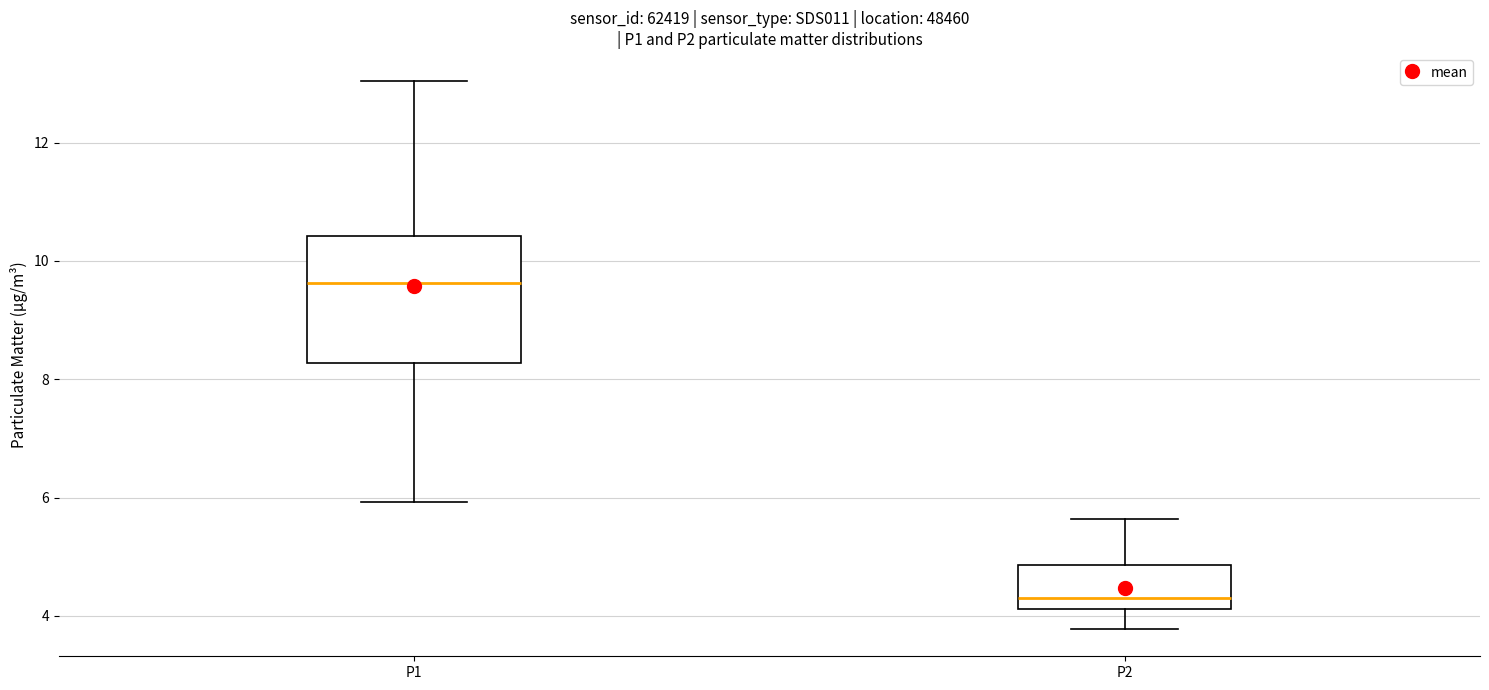

Which box's median line is the highest?

P1